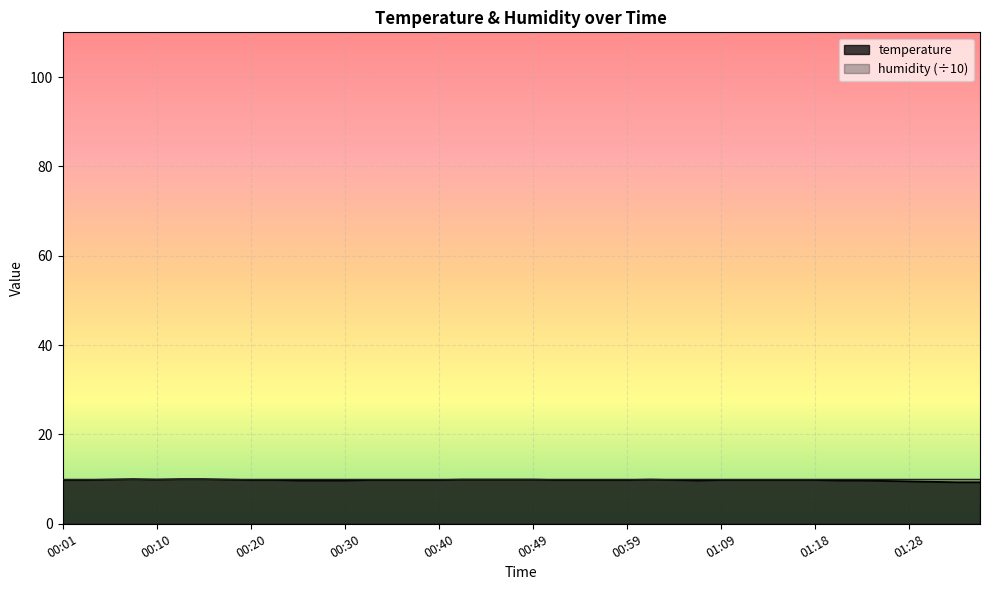

At which category does the data reach its first local peak?

00:08